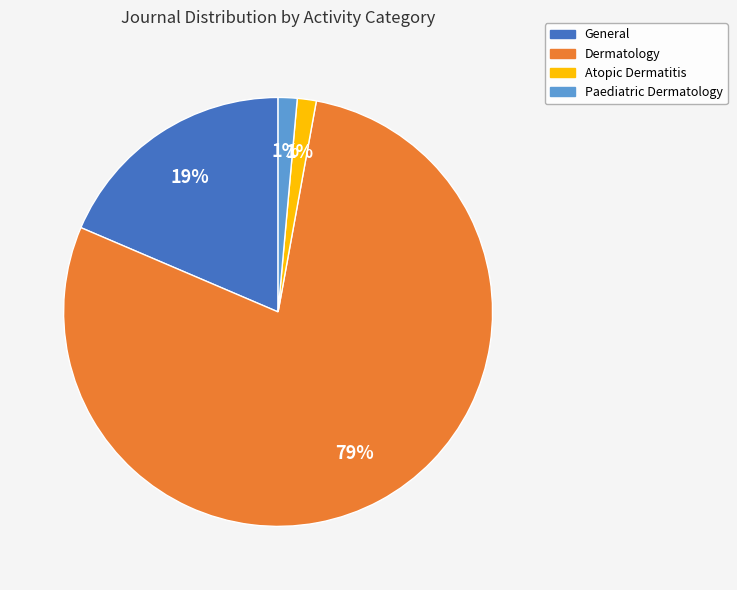

True or false: Atopic Dermatitis accounts for 1% of the total.

True